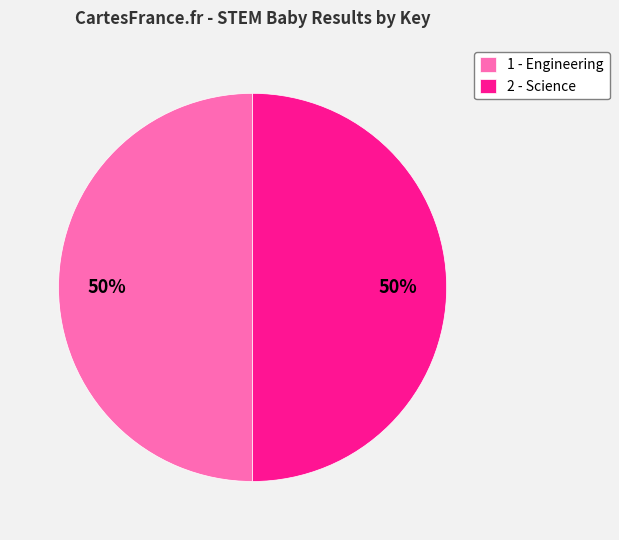

The 2 - Science slice represents 63% of the pie. True or false?

False